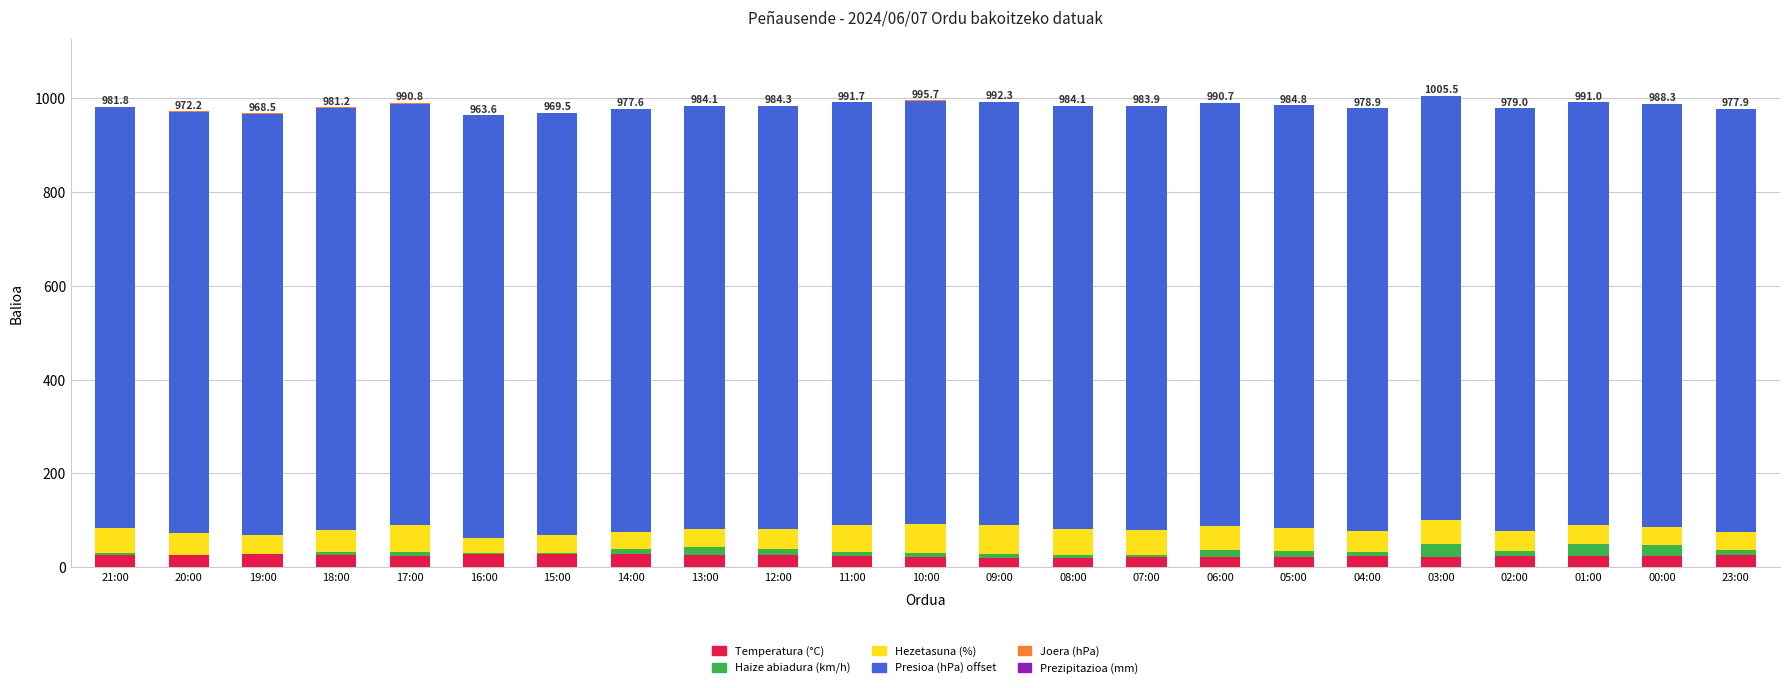

Count the number of categories in the chart.

23